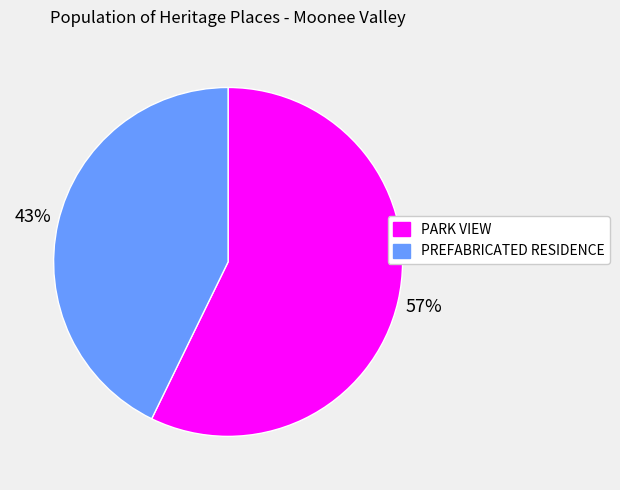

True or false: PARK VIEW accounts for 69% of the total.

False